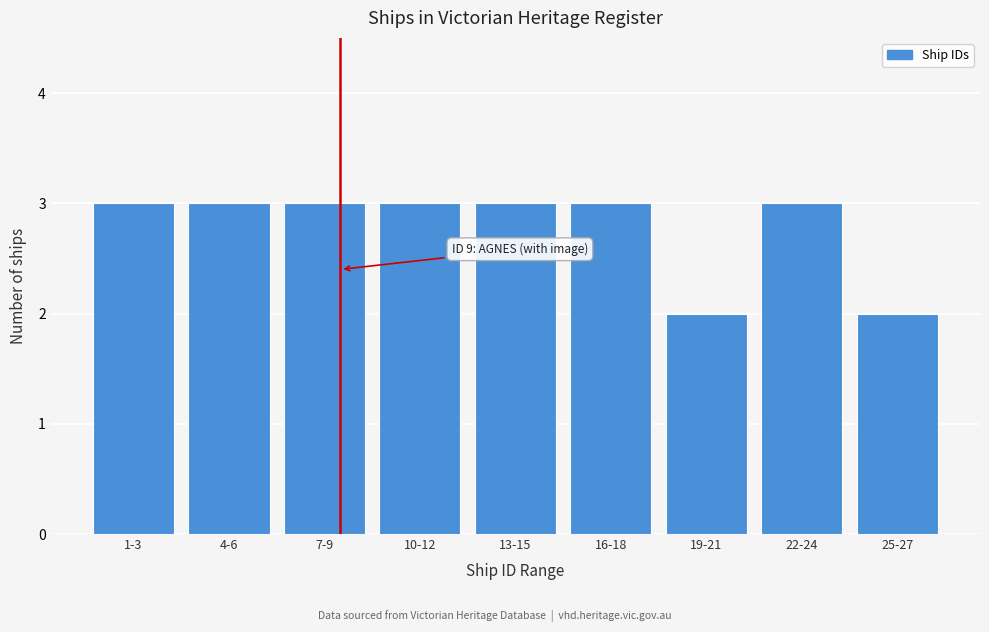

Reading left to right, transcribe all the data shown in this chart.

3	3	3	3	3	3	2	3	2